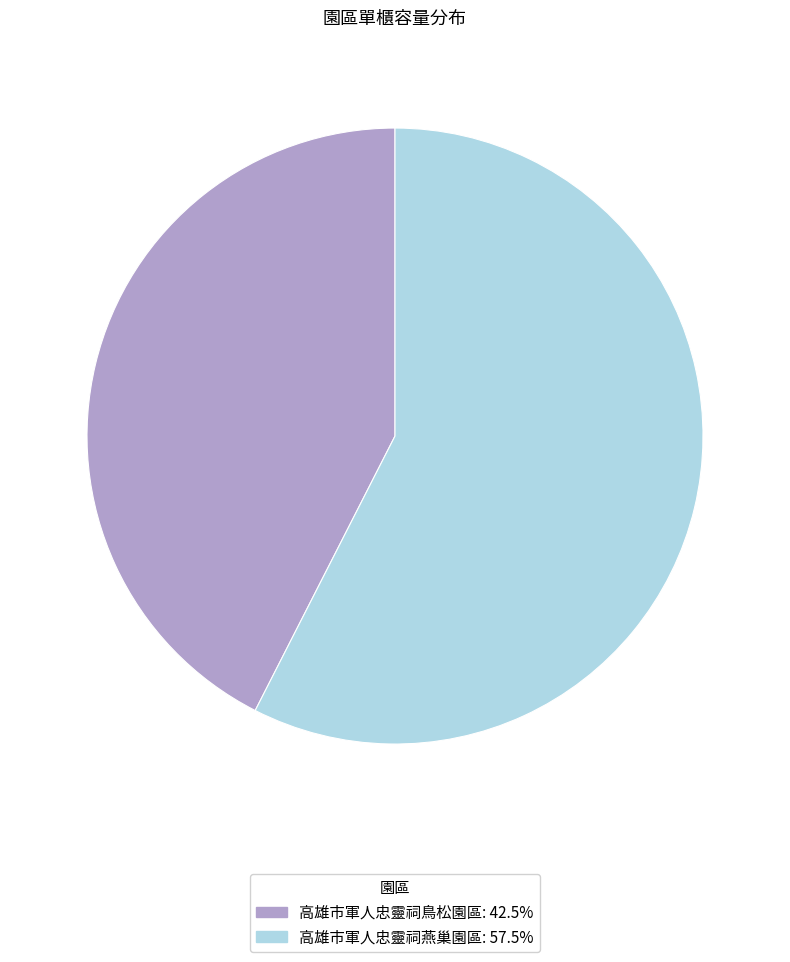

Is the sum of 高雄市軍人忠靈祠燕巢園區: 57.5% and 高雄市軍人忠靈祠鳥松園區: 42.5% greater than half?

Yes